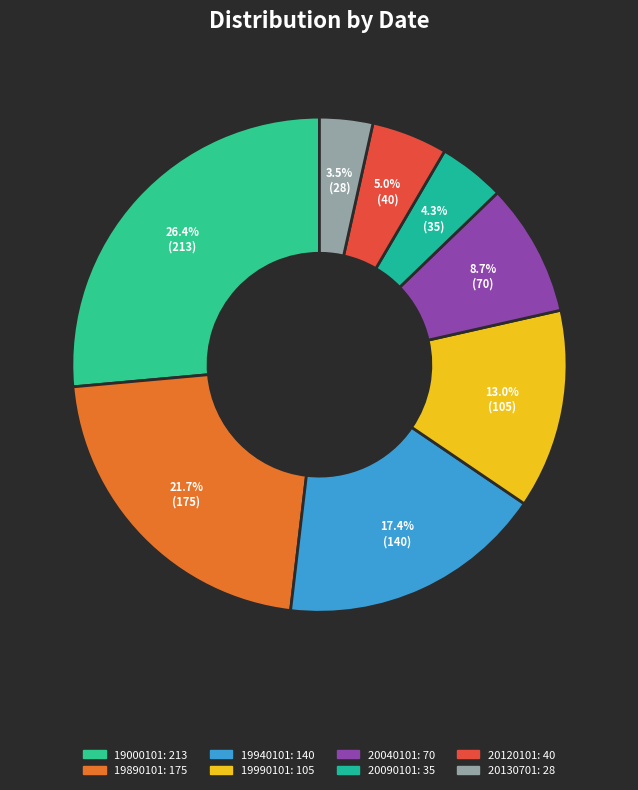

What is the total percentage of 19890101 and 19000101?

48.1%